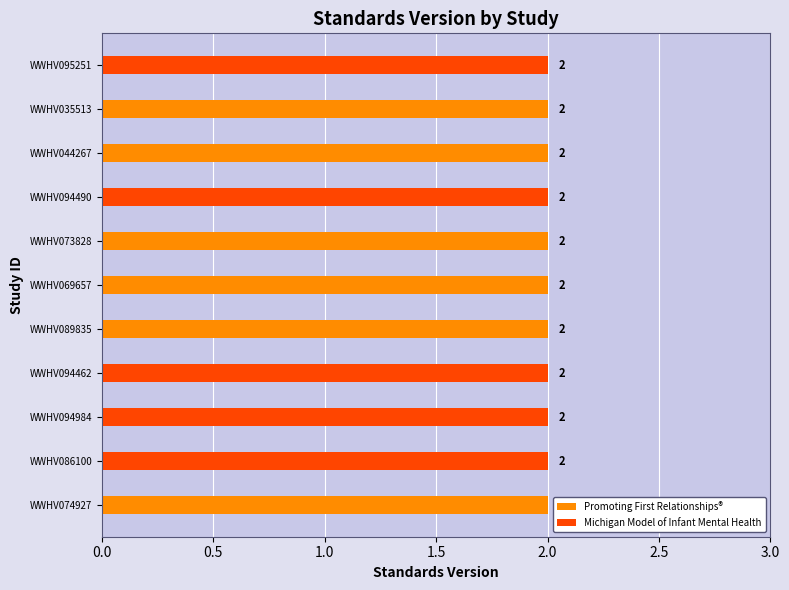

Count the number of data series in this chart.

2